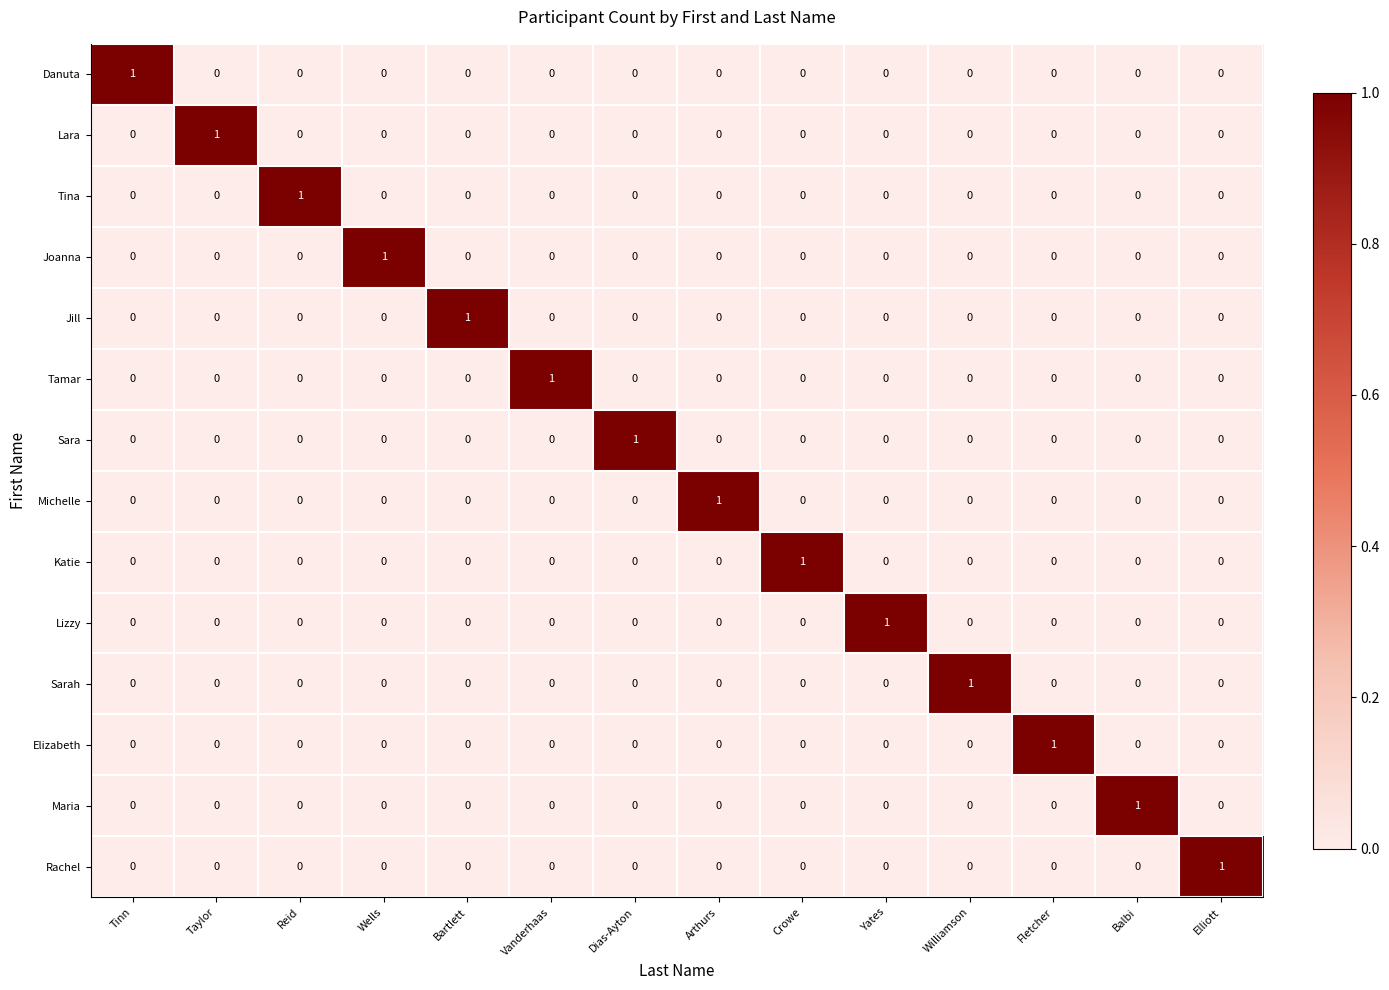

The value of Sara at Crowe is 0. True or false?

True